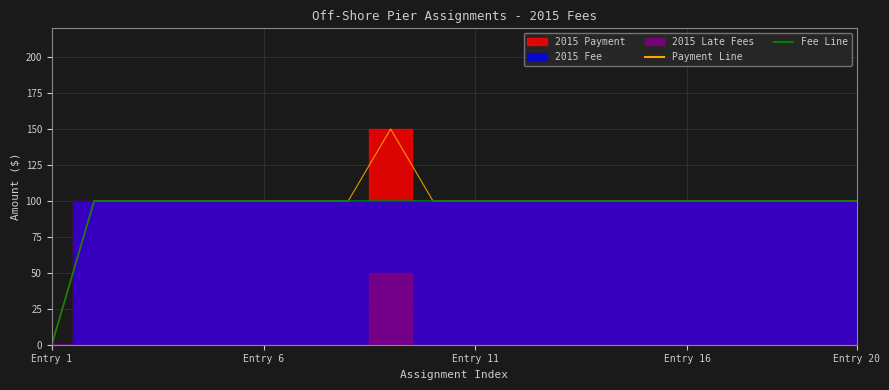

Reading left to right, what are all the values shown in this chart?

Payment Line: 0	100	100	100	100	100	100	100	150	100	100	100	100	100	100	100	100	100	100	100
Fee Line: 0	100	100	100	100	100	100	100	100	100	100	100	100	100	100	100	100	100	100	100